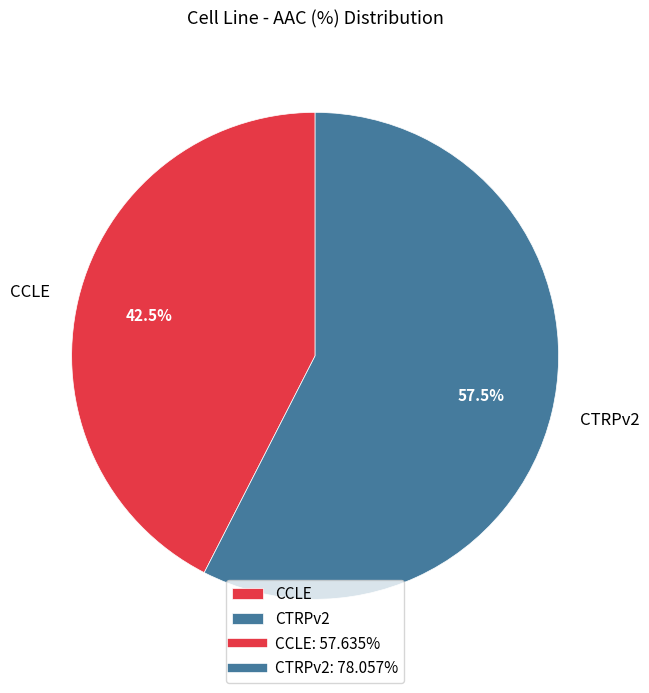

Which slice is the smallest?

CCLE